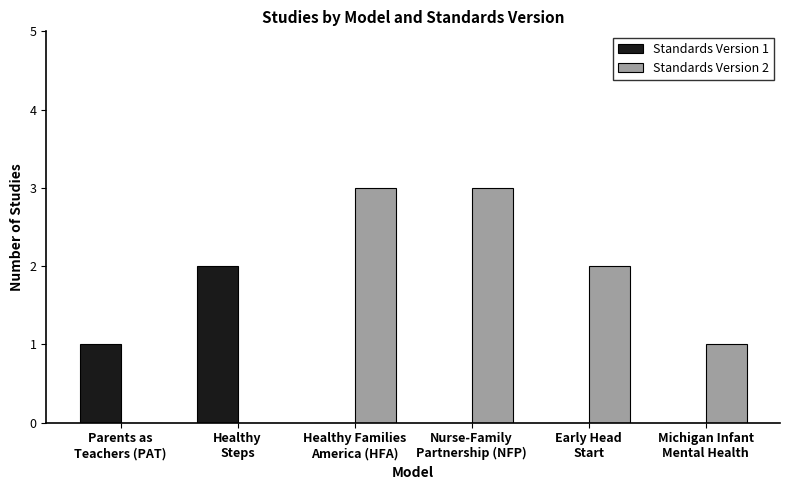

What is the difference between the Standards Version 1 values at Parents as
Teachers (PAT) and Early Head
Start?

1